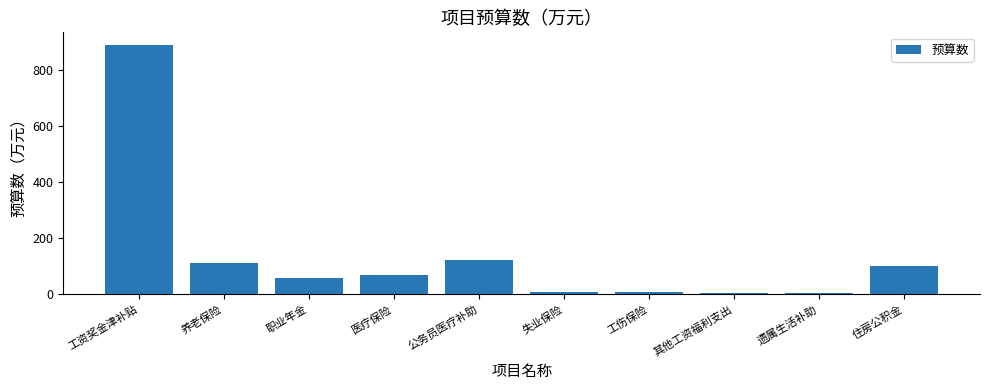

At which label does the data first exceed 67?

工资奖金津补贴